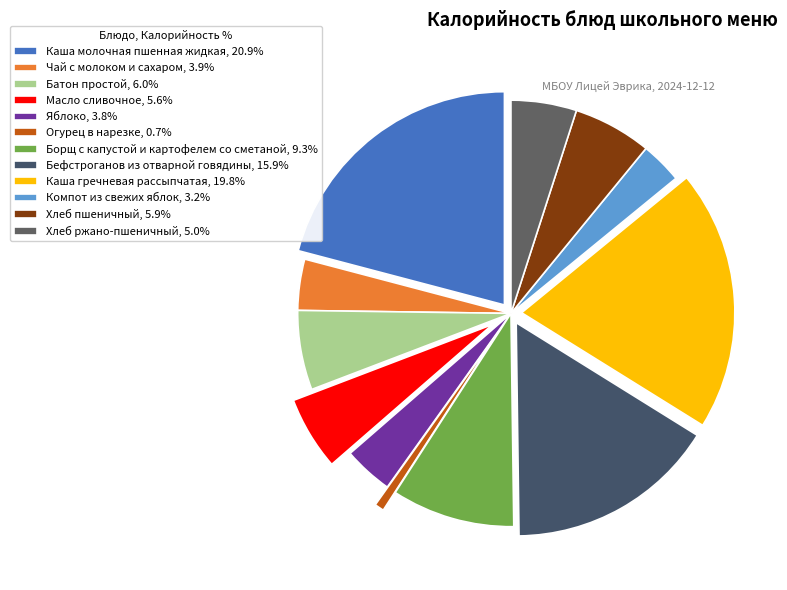

Count the number of slices in the pie.

12